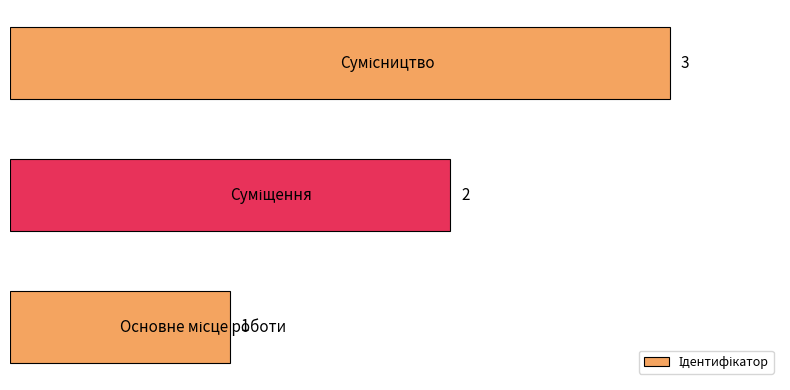

What is the sum of all values?

6